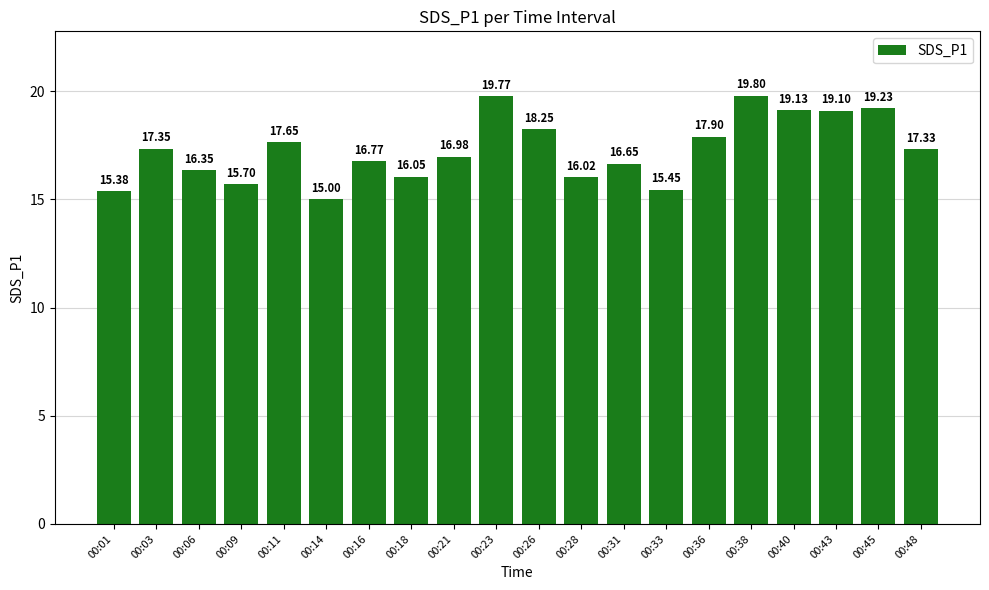

Count the number of values greater than 17.

10